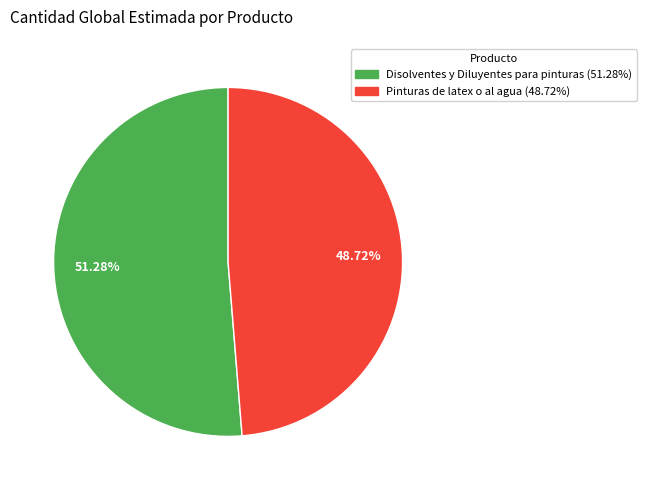

To the nearest percent, what is the average slice percentage?

50%